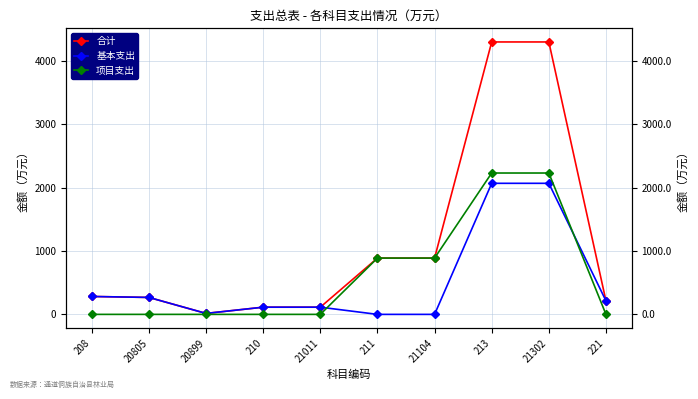

What is the sum of all 项目支出 values?

6231.6